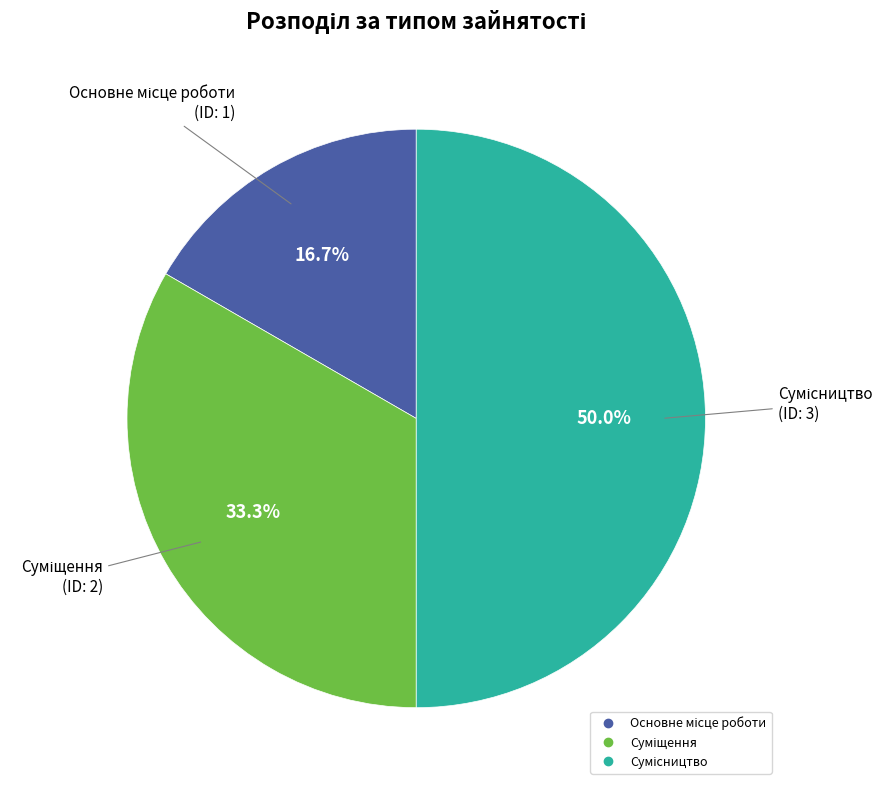

Is there a majority slice in this chart?

No